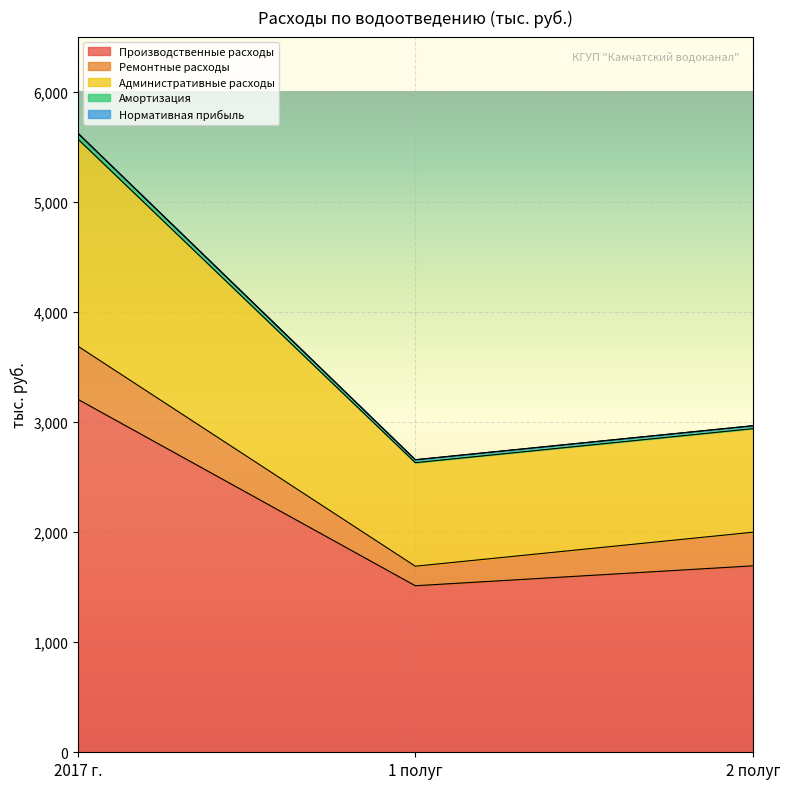

At how many categories does at least one series exceed 4657?

1